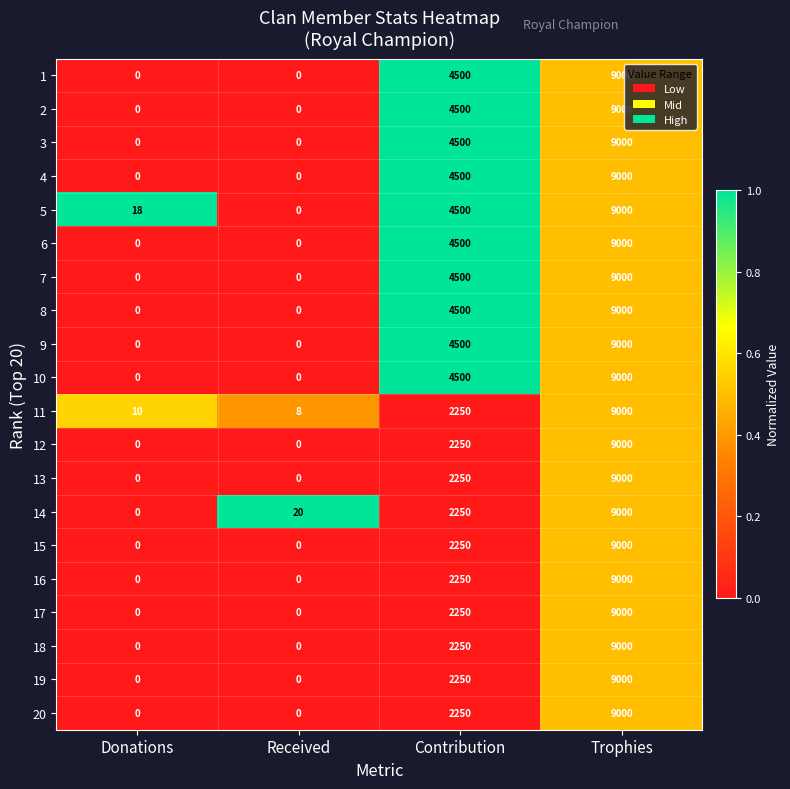

What is the difference between the 5 values at Trophies and Received?

9000